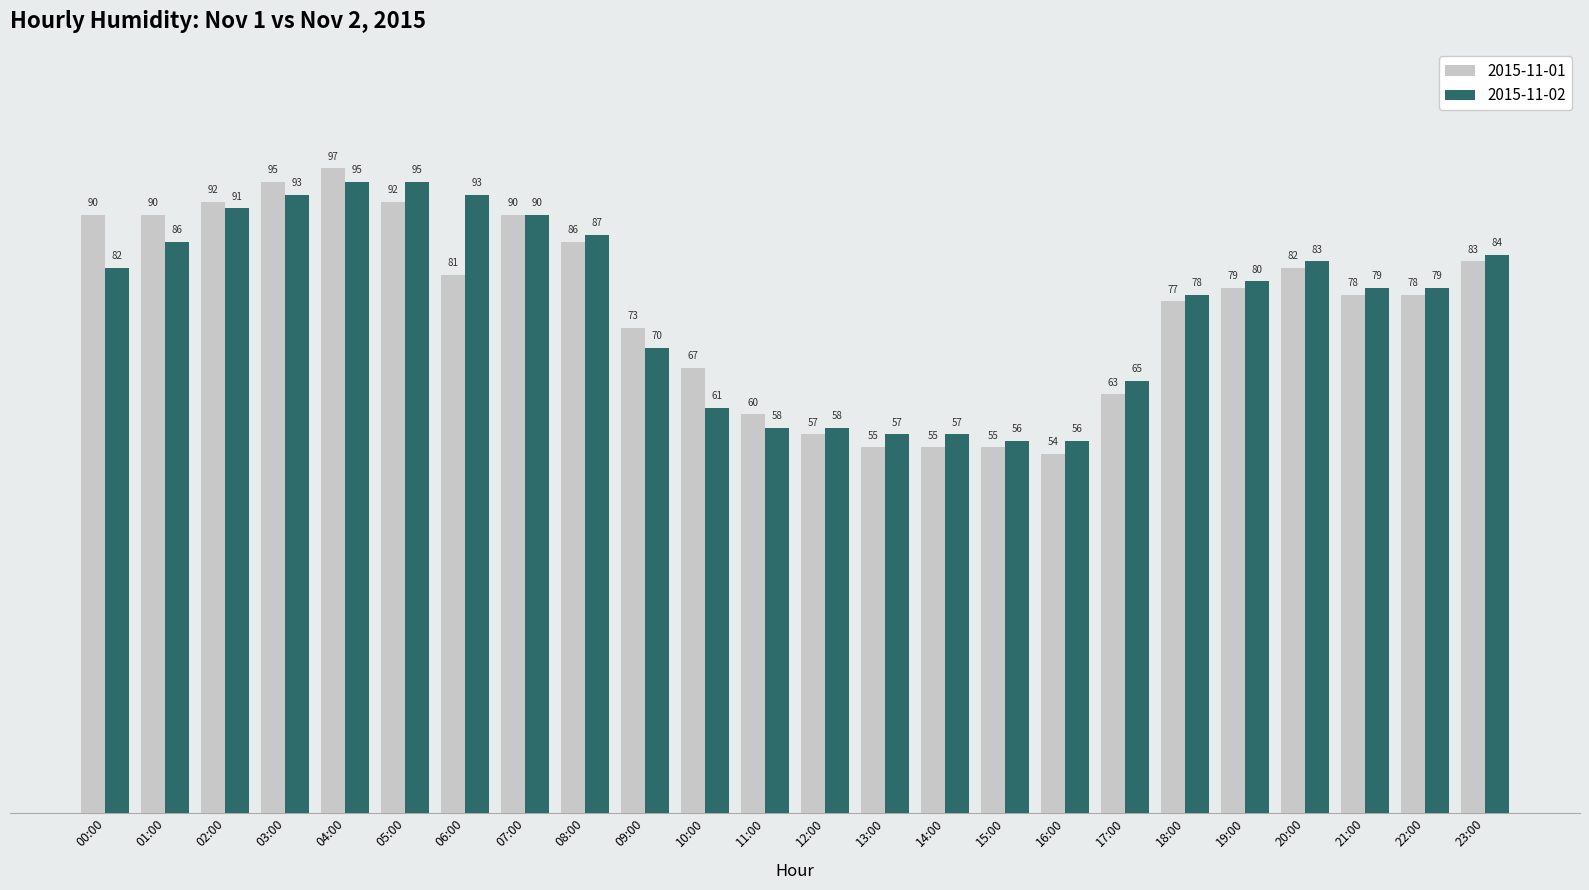

What value does the 2015-11-02 series have at 18:00?

78